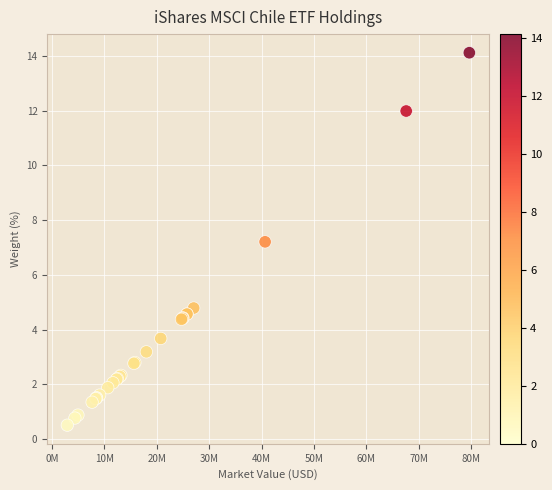

What Y value in the scatter plot is closest to 7?

7.2